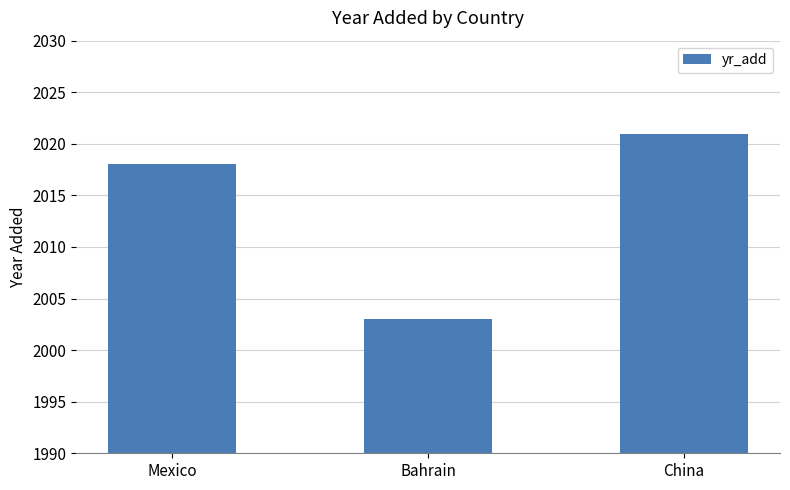

How many data points are less than 2018?

1